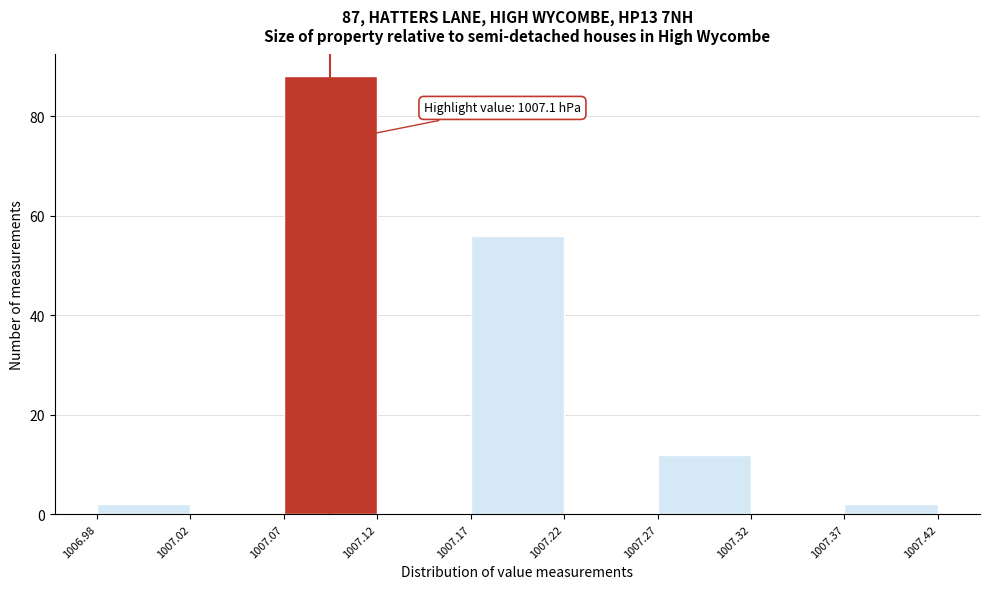

Reading left to right, transcribe all the data shown in this chart.

1006.98=2	1007.02=0	1007.07=88	1007.12=0	1007.17=56	1007.22=0	1007.27=12	1007.32=0	1007.37=2